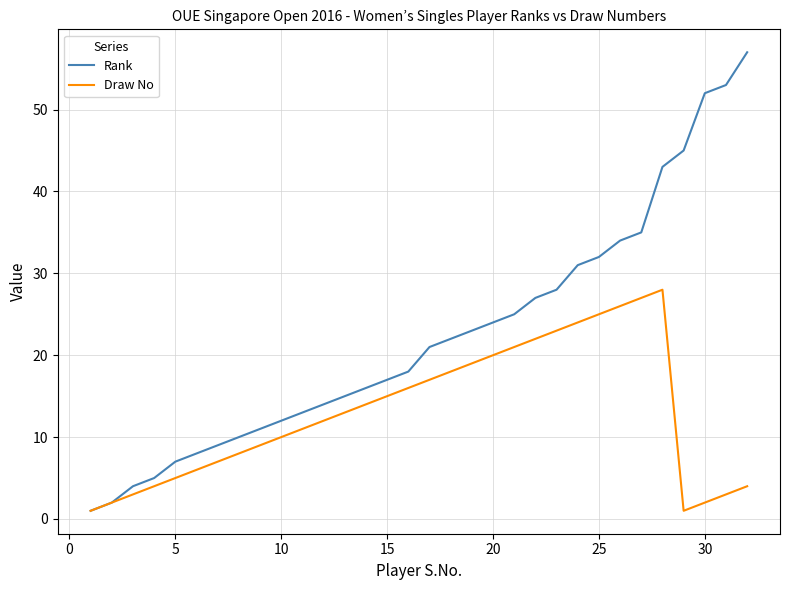

What is the maximum value for Rank?

57